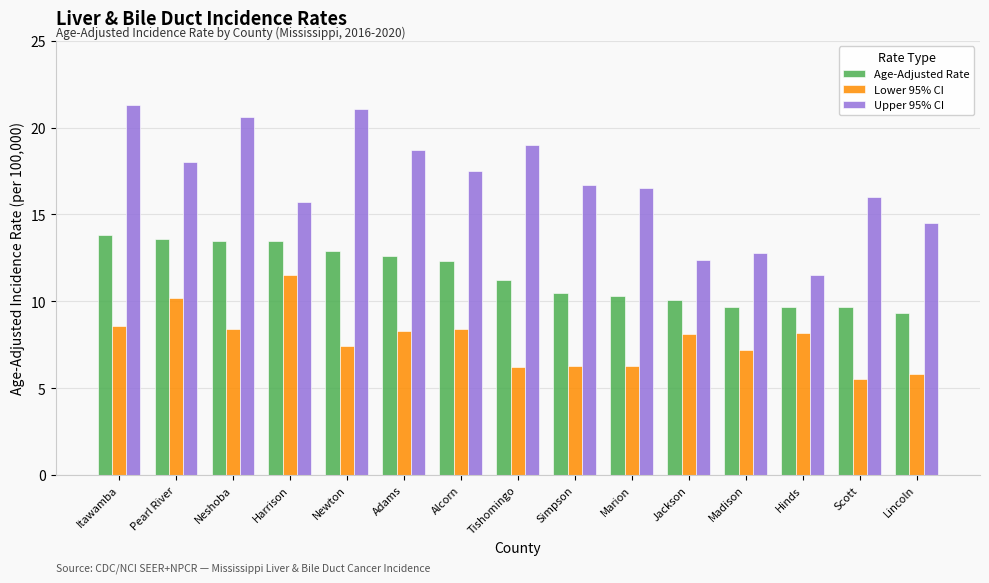

What is the label of the 4th bar from the right?

Madison